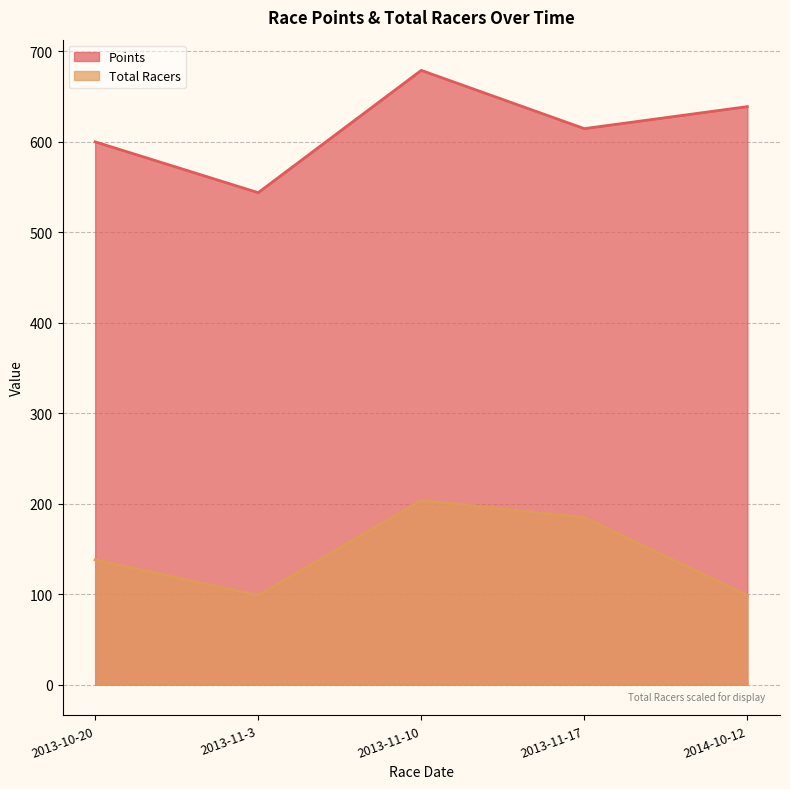

Rank the series at 2013-11-17 from highest to lowest value.

Points, Total Racers